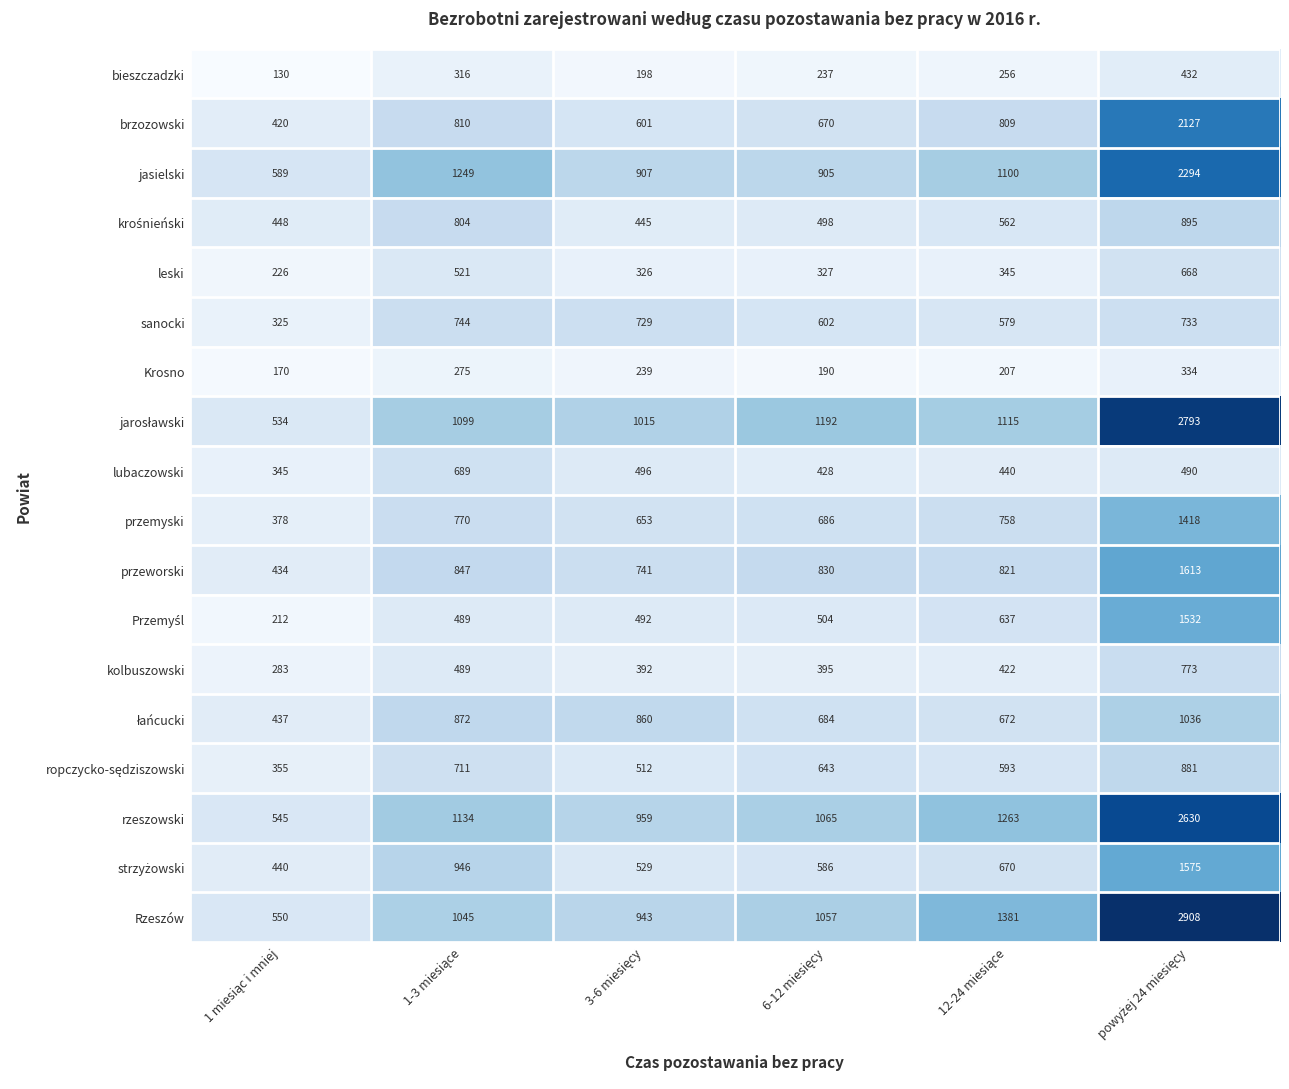

What is the greatest value displayed?

2908